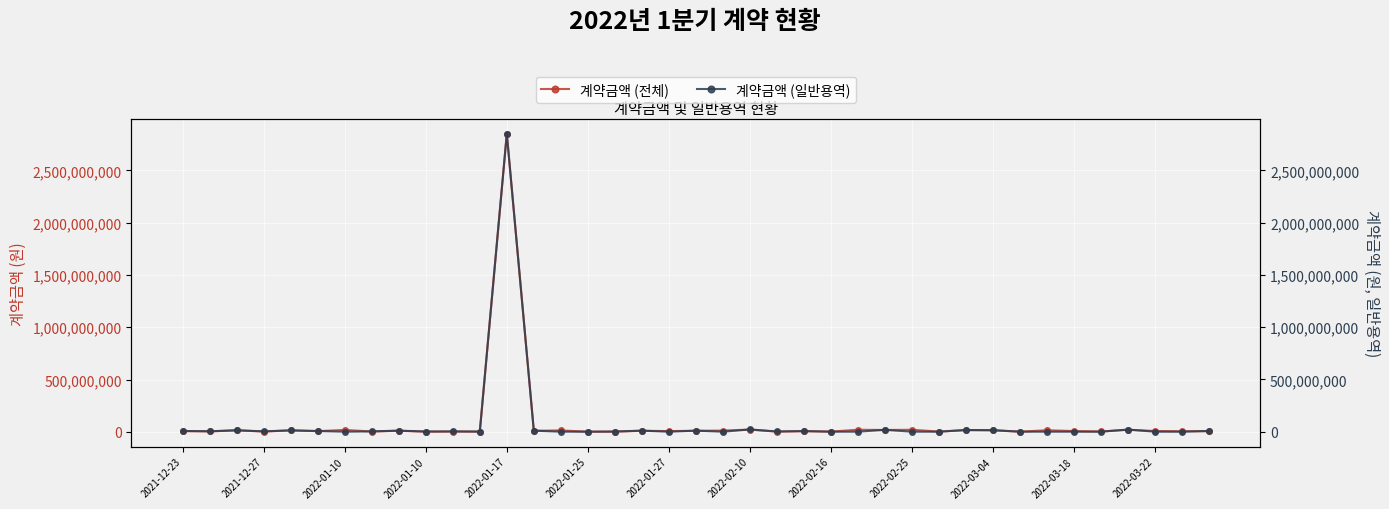

Which series has the largest total across all categories?

계약금액 (전체)